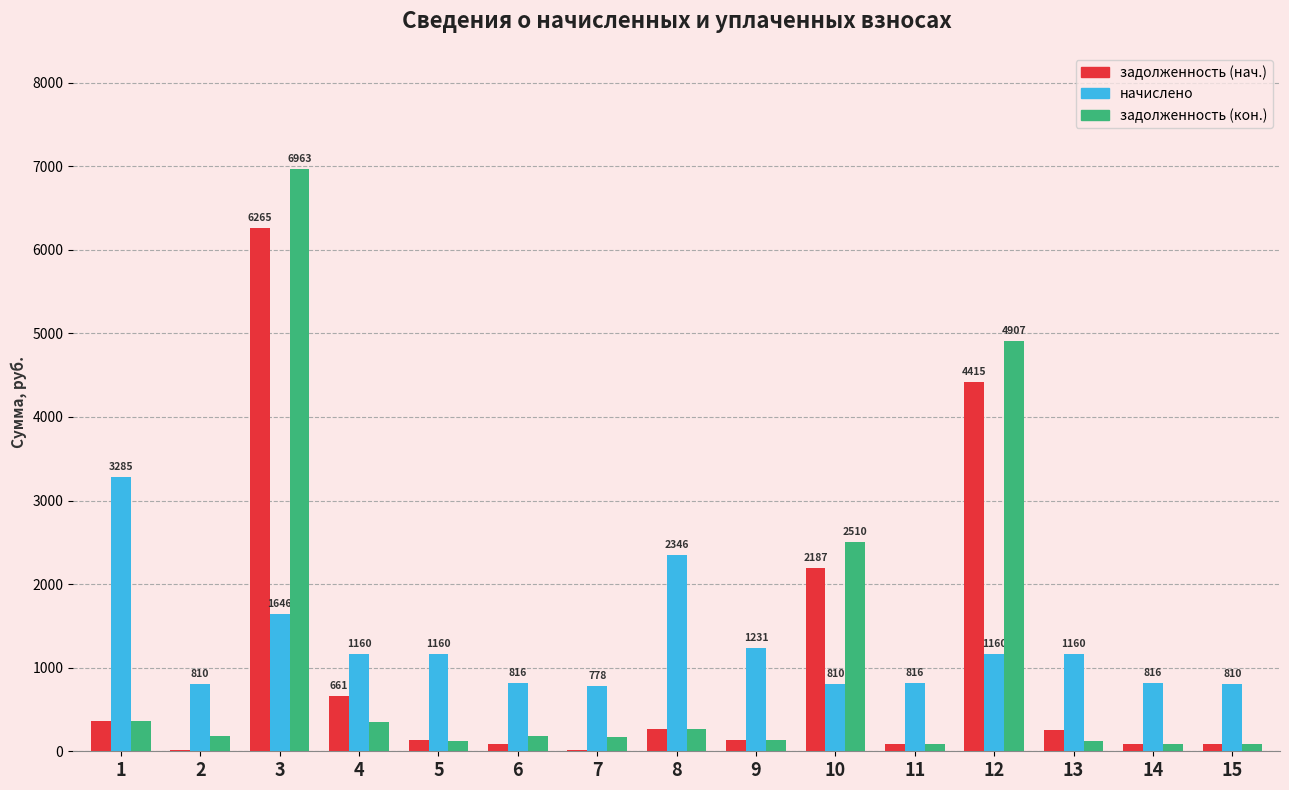

What is the total value across all series at 8?

2867.0